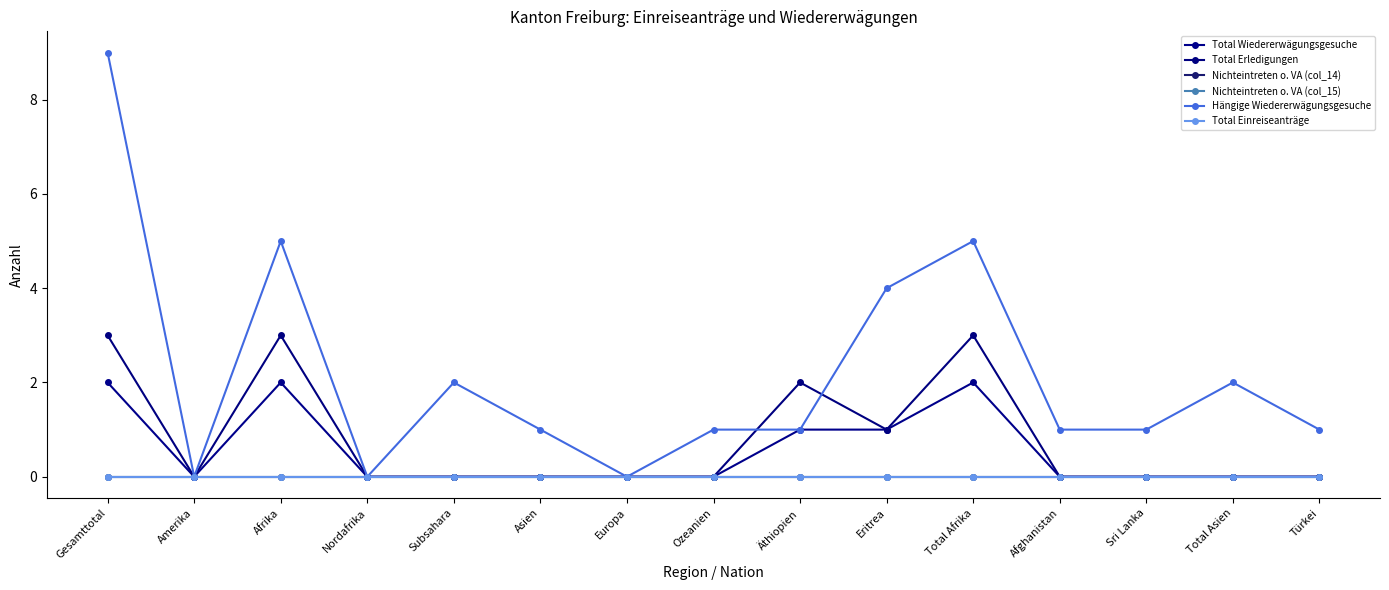

Which has a higher value, Subsahara or Türkei?

Subsahara